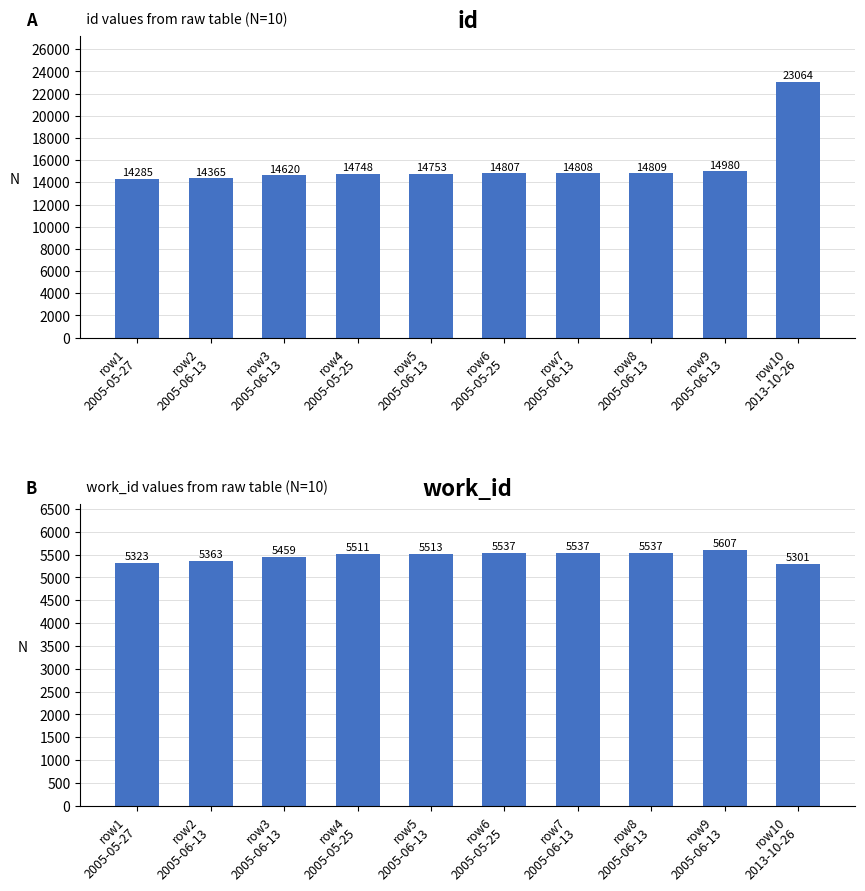

What are all the series names shown in the legend?

id, work_id